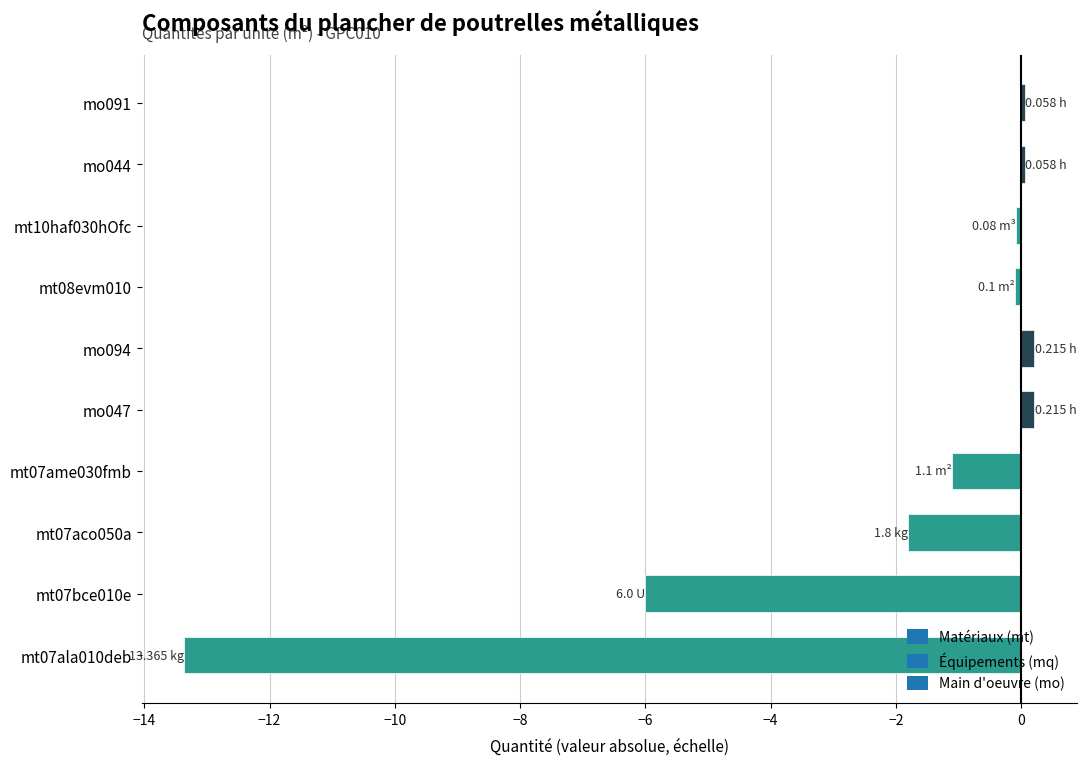

Between mt07bce010e and mt07ala010deb, which is larger?

mt07bce010e